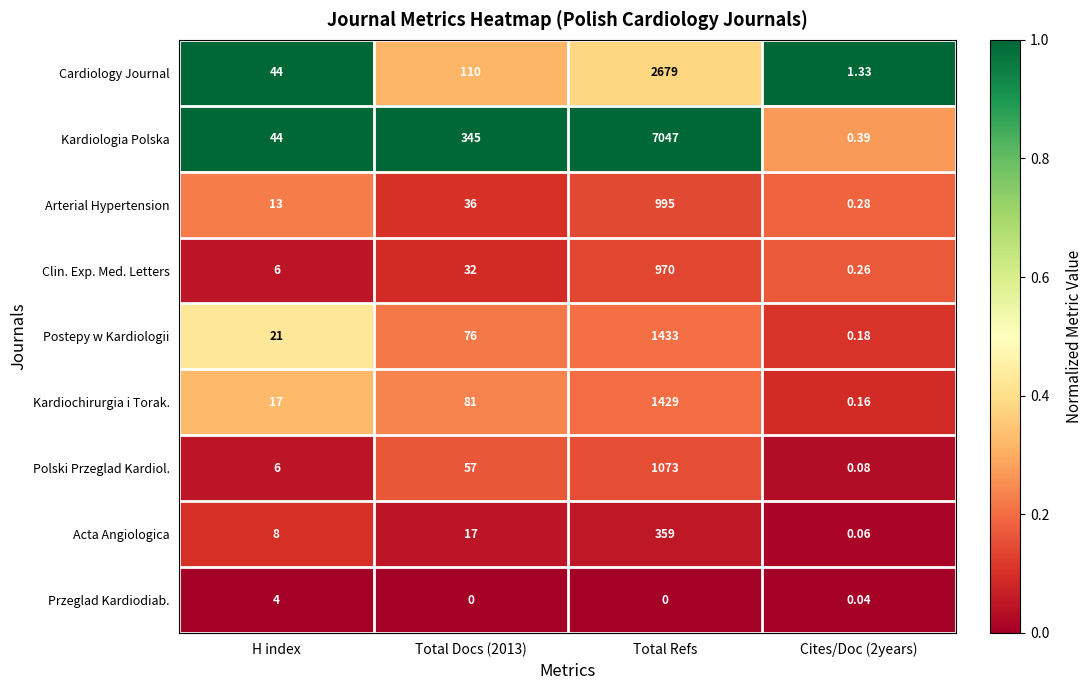

Which series has the largest total across all categories?

Kardiologia Polska